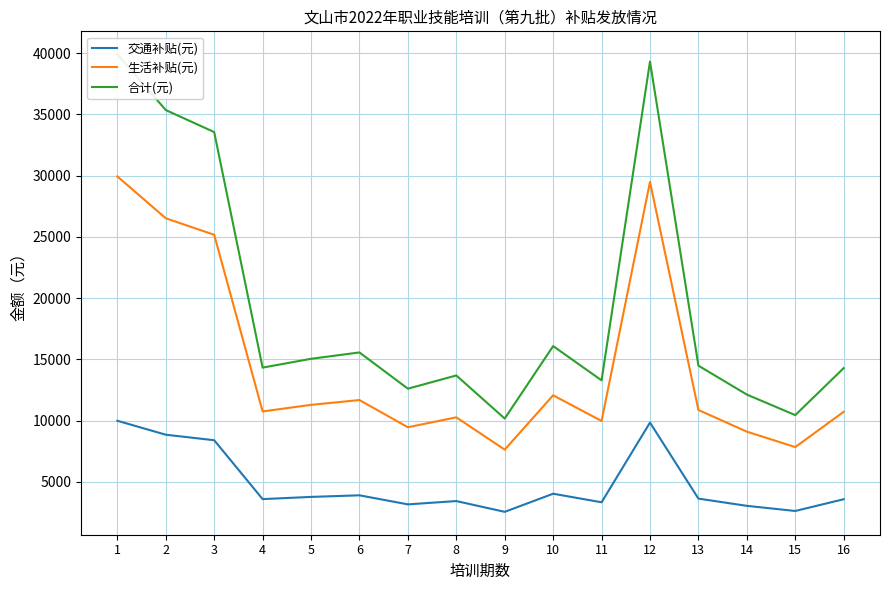

Is this an area chart (filled region under the line)?

No